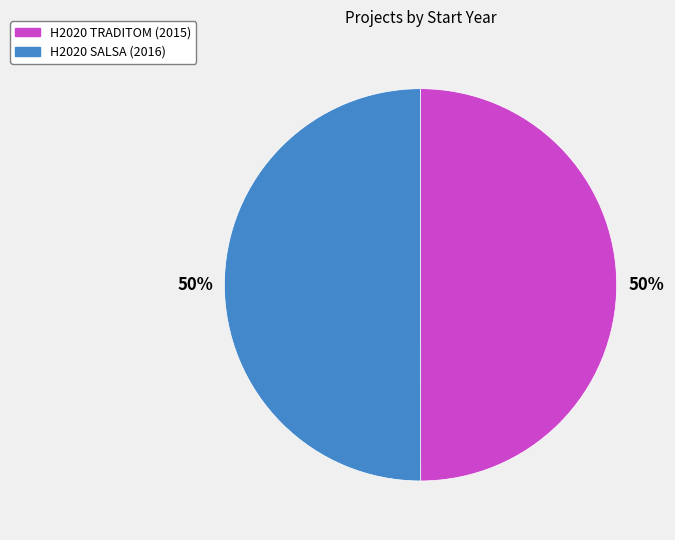

What percentage is the H2020 TRADITOM (2015) slice, to the nearest percent?

50%